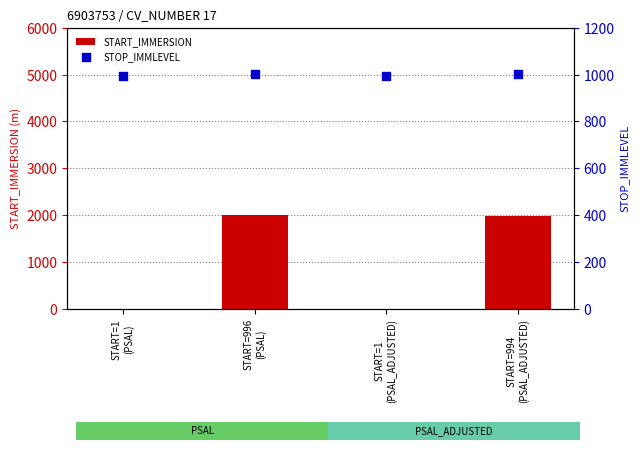

What is the total value across all series at START=1
(PSAL_ADJUSTED)?

996.0